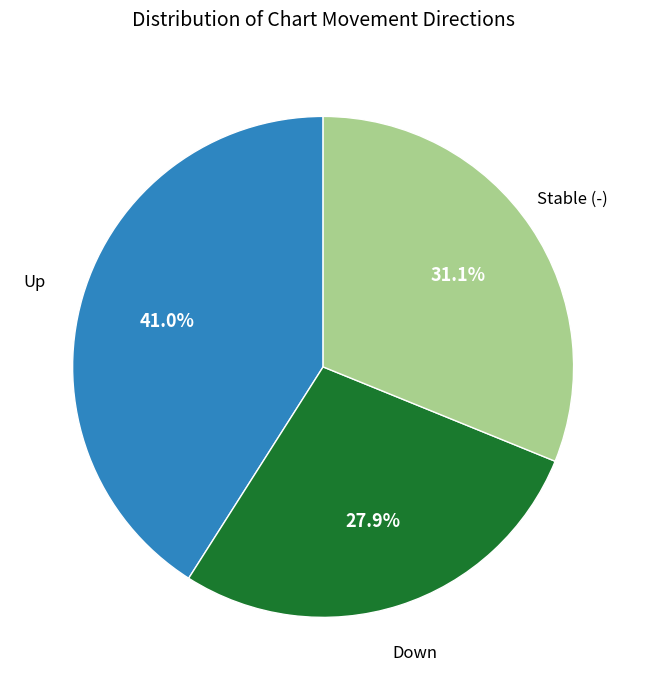

Is there a majority slice in this chart?

No